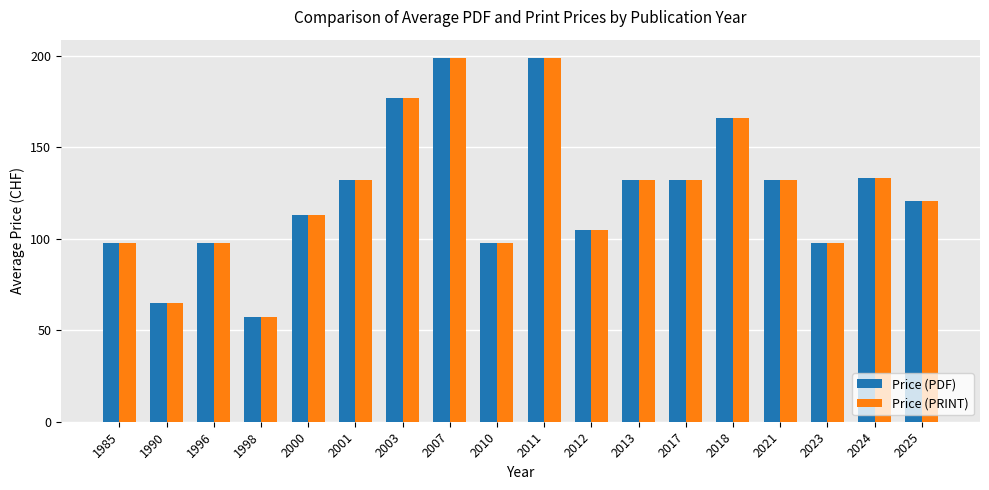

Is the value of Price (PDF) at 1985 greater than the value of Price (PRINT) at 2018?

No